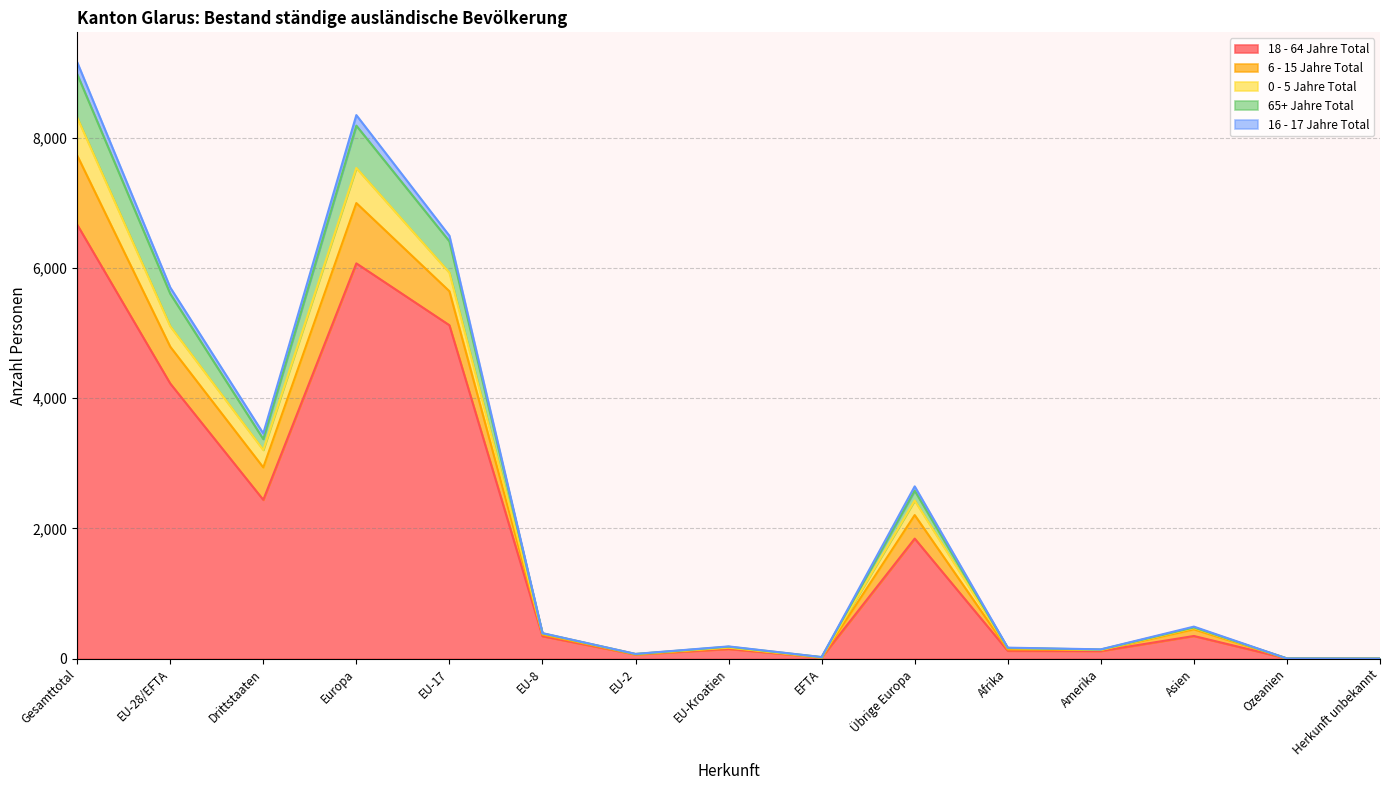

Which category has the highest value in the 18 - 64 Jahre Total series?

Gesamttotal